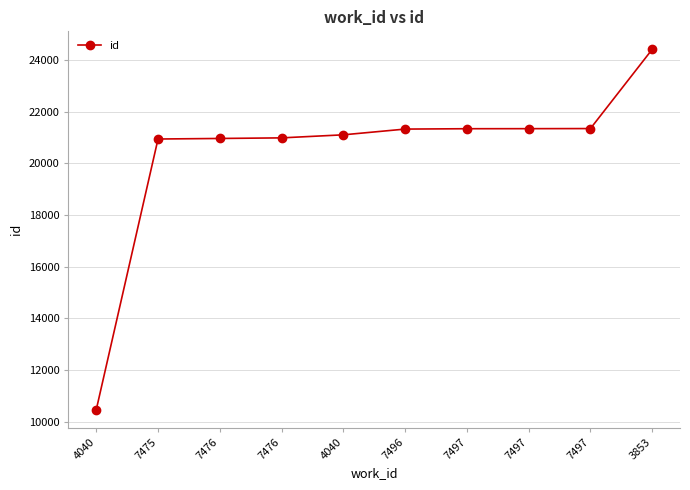

What is the value of the 5th point from the left?

10466